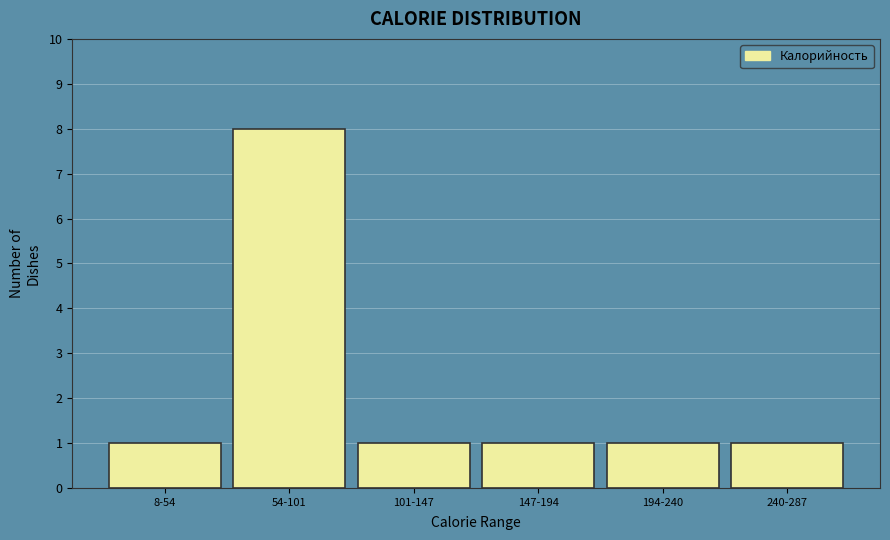

Reading right to left, transcribe all the data shown in this chart.

240-287=1	194-240=1	147-194=1	101-147=1	54-101=8	8-54=1